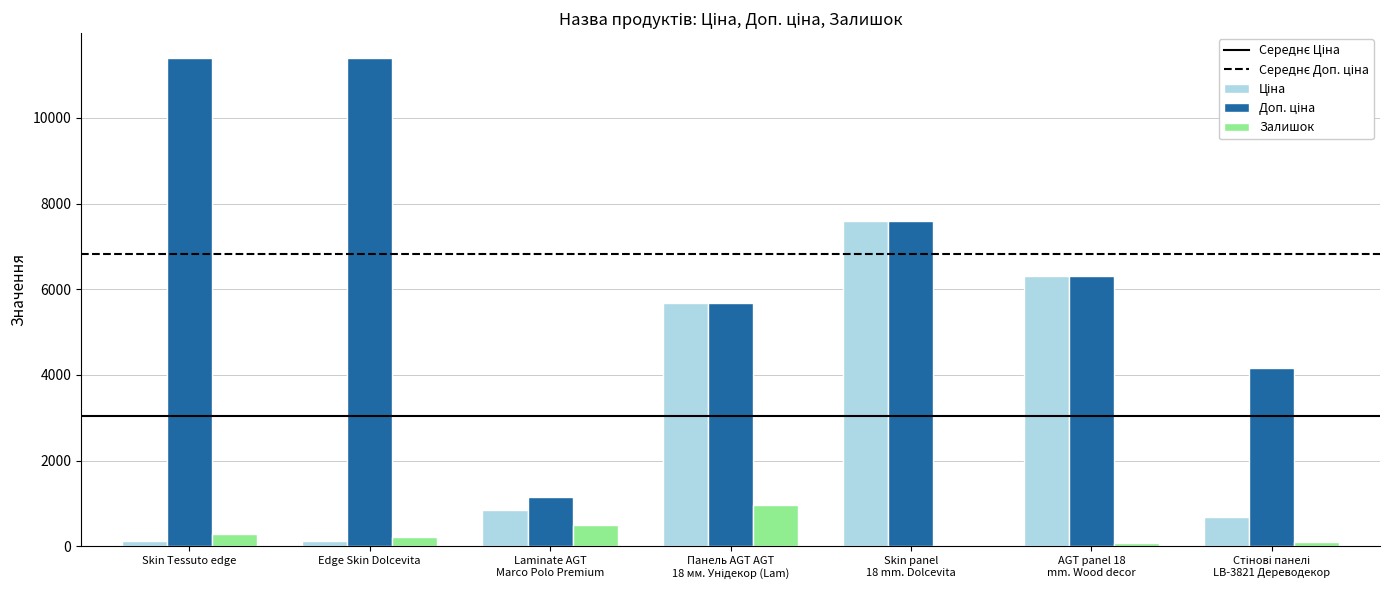

What is the greatest value displayed?

11410.0